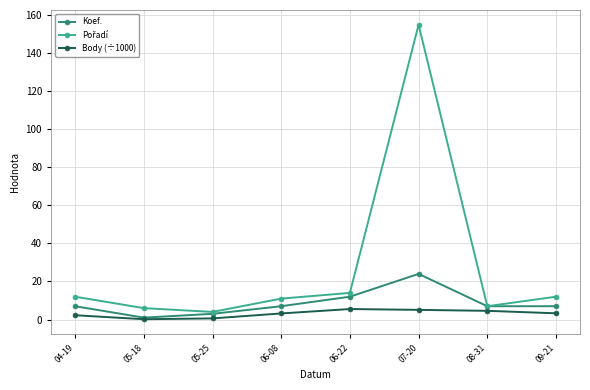

What is the total value across all series at 06-22?

31.5